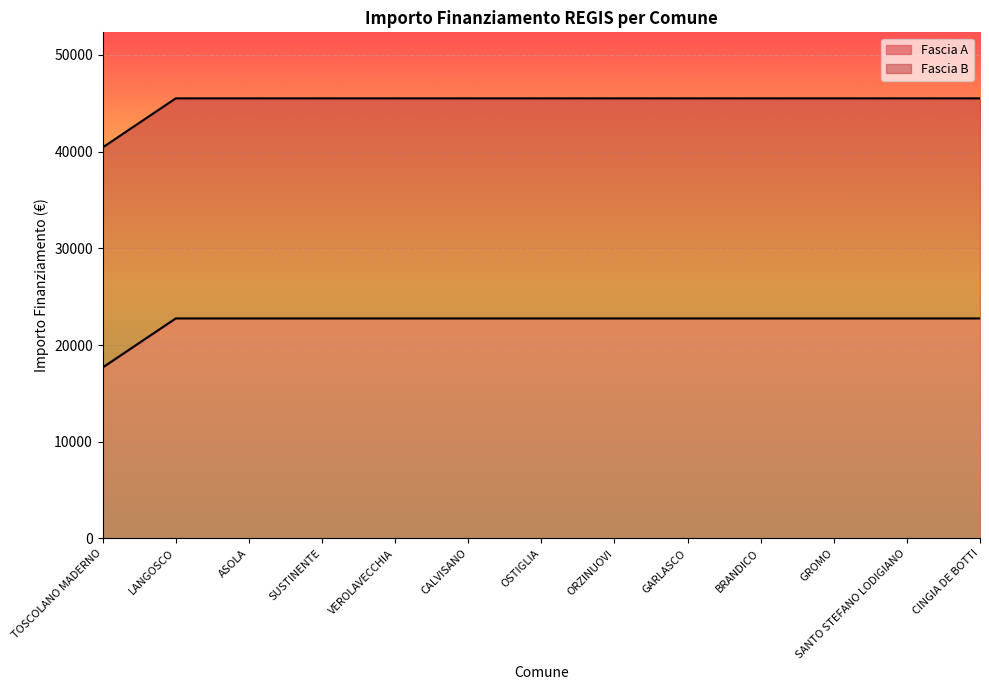

Reading left to right, extract all data points from this chart.

TOSCOLANO MADERNO=17674.8	LANGOSCO=22750.0	ASOLA=22750.0	SUSTINENTE=22750.0	VEROLAVECCHIA=22750.0	CALVISANO=22750.0	OSTIGLIA=22750.0	ORZINUOVI=22750.0	GARLASCO=22750.0	BRANDICO=22750.0	GROMO=22750.0	SANTO STEFANO LODIGIANO=22750.0	CINGIA DE BOTTI=22750.0